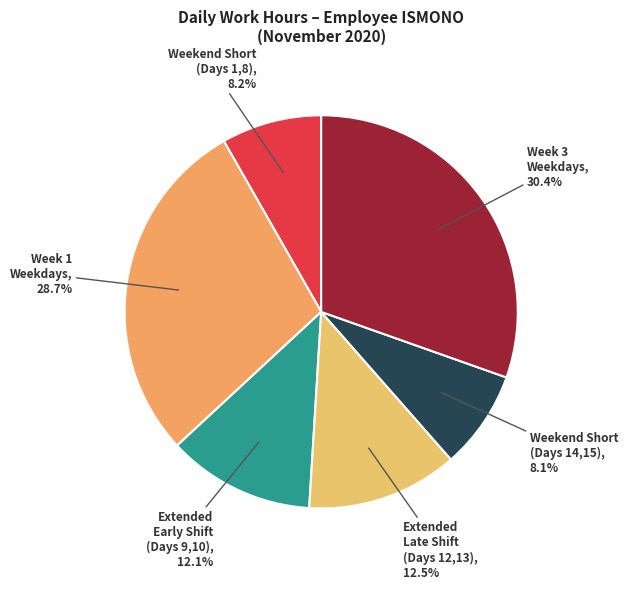

Which slice is the largest?

Week 3 Weekdays